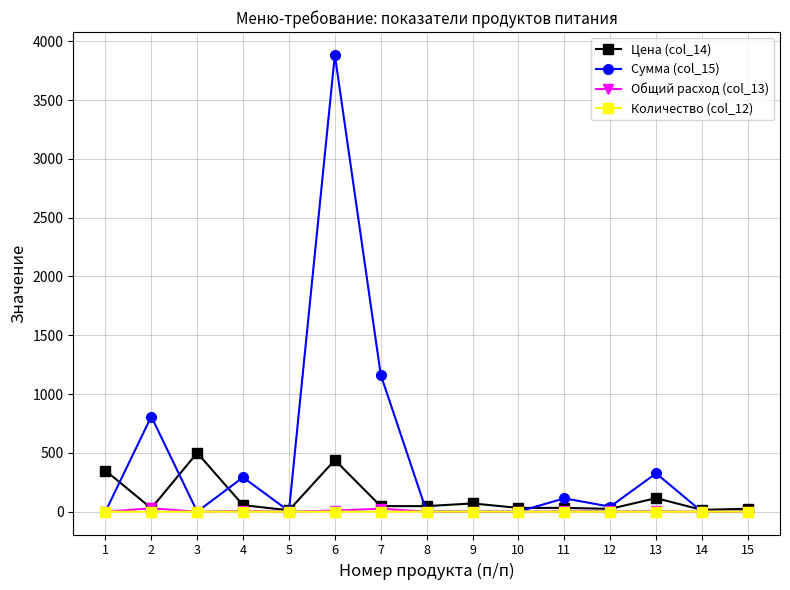

What is the value of the Цена (col_14) point at the 13th from the left?

115.0